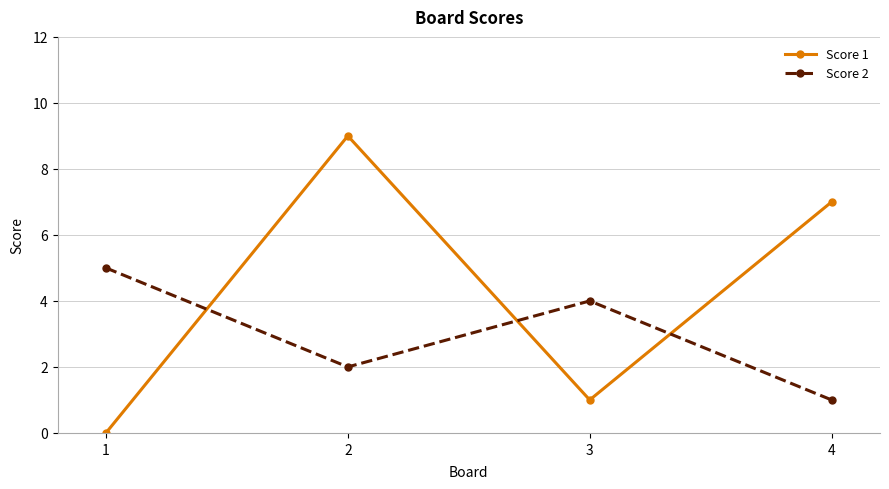

Does the chart display data point markers on the line(s)?

Yes